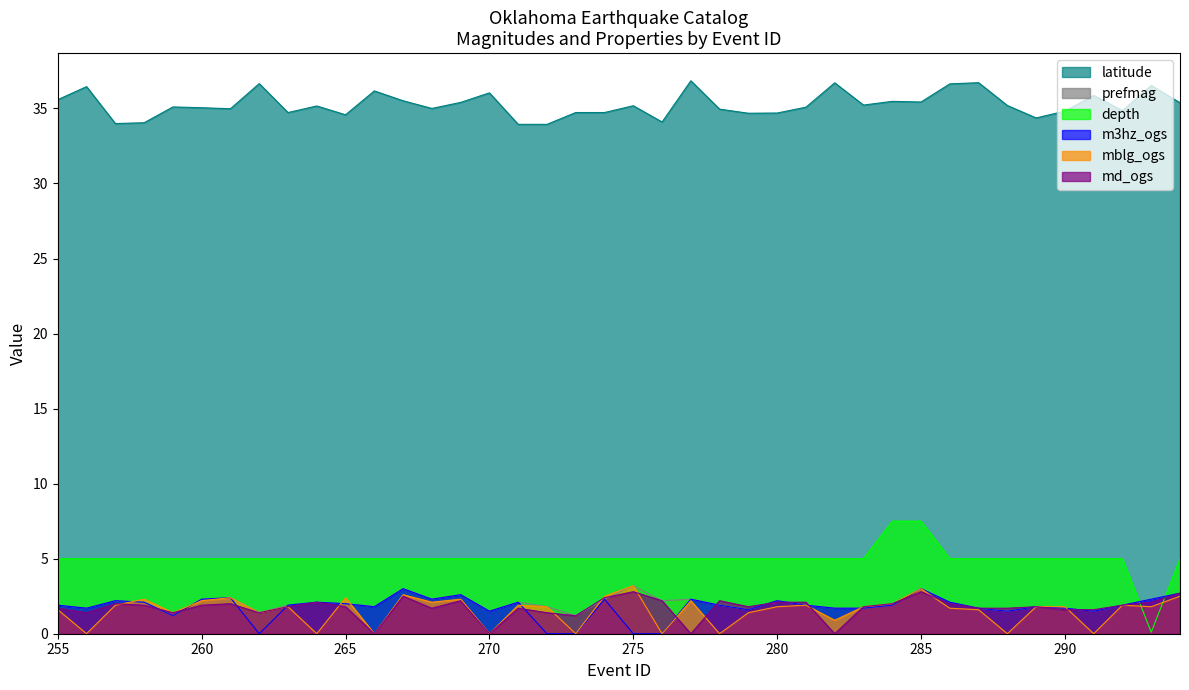

Which category has the lowest value in the m3hz_ogs series?

262